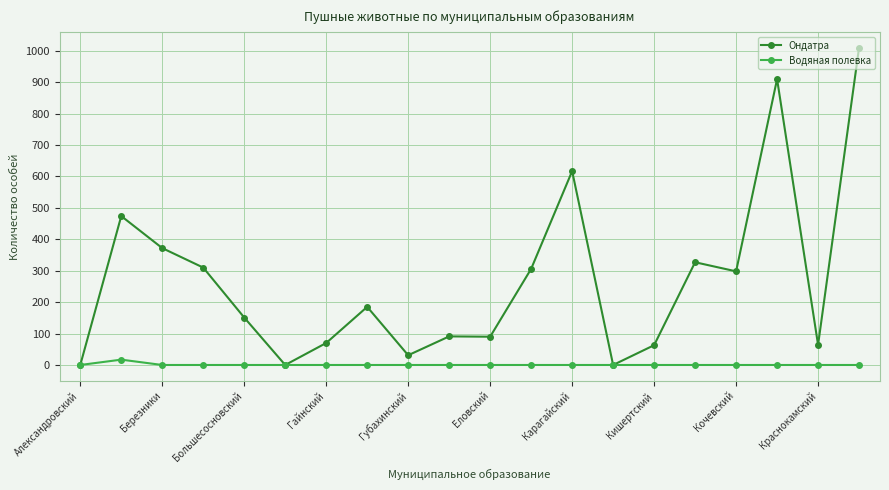

What is the greatest value displayed?

1010